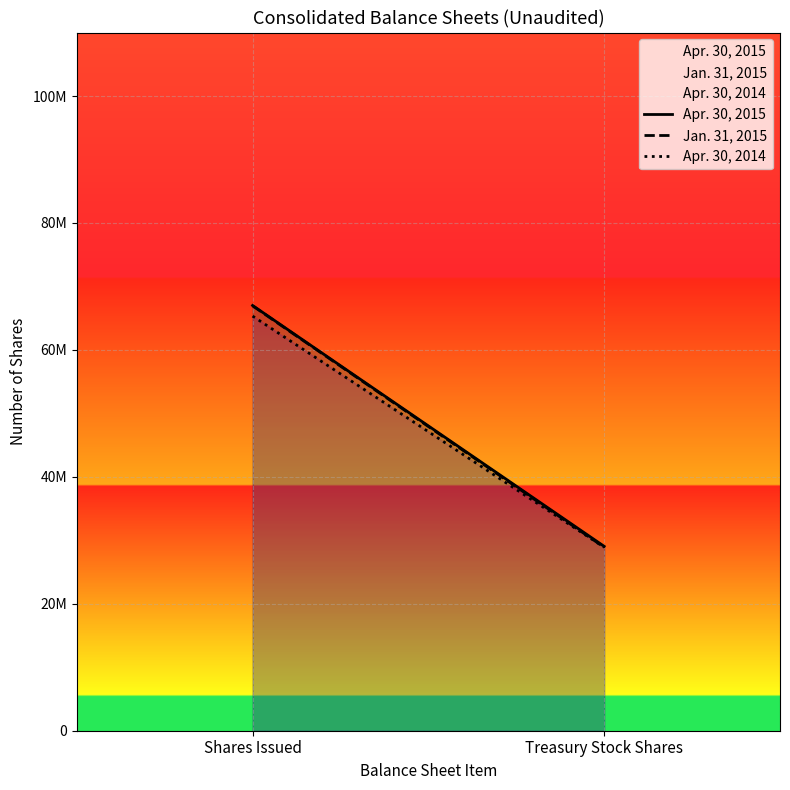

Reading left to right, what are all the values shown in this chart?

Apr. 30, 2015: 66999000	29047000
Jan. 31, 2015: 66947000	28897000
Apr. 30, 2014: 65326000	28897000